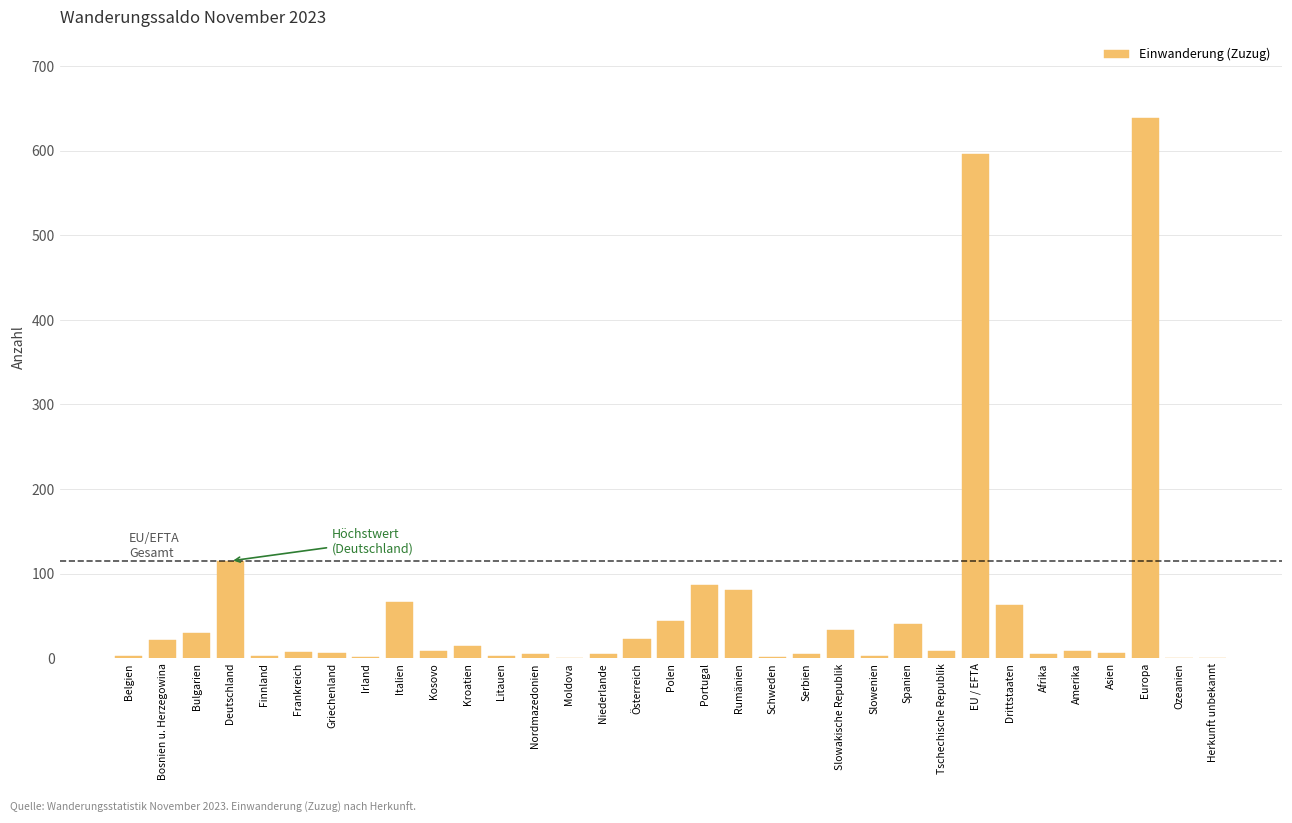

The chart shows a value of 0 at Herkunft unbekannt. True or false?

True